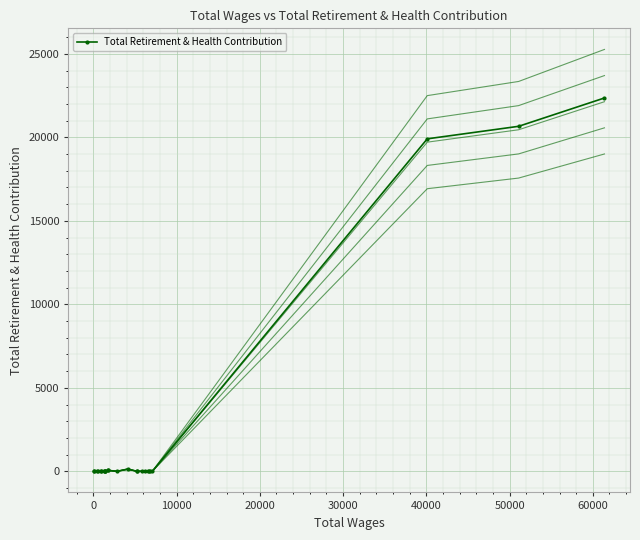

What is the sum of all values?

63289